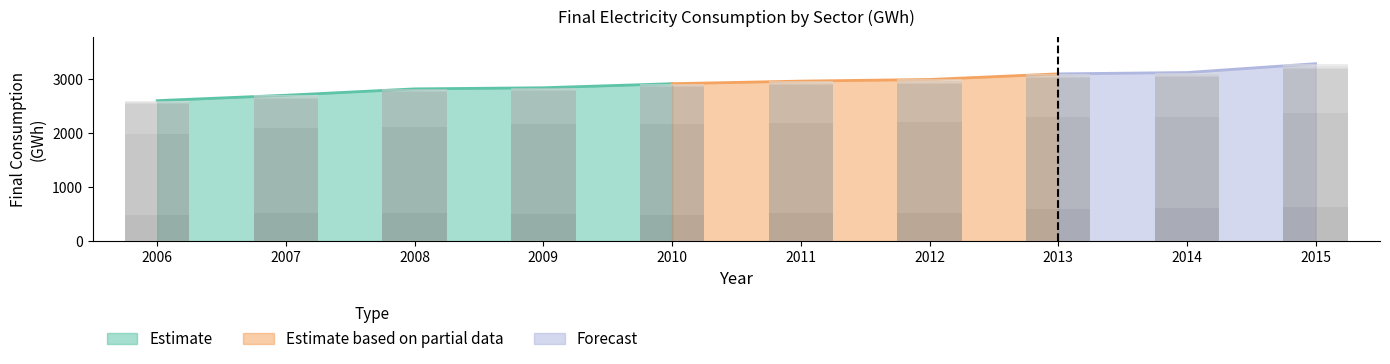

What is the maximum value for Agriculture?

38